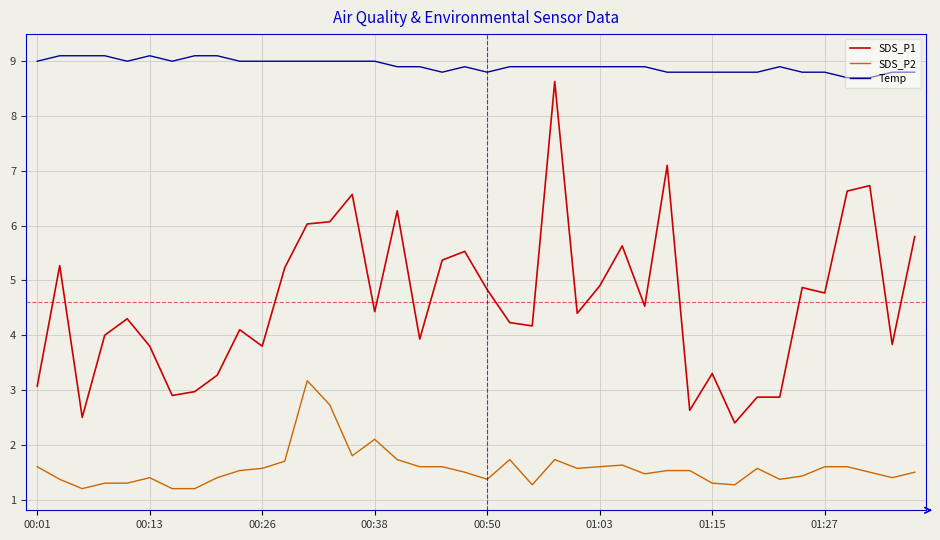

True or false: Temp and SDS_P2 intersect in this chart.

False